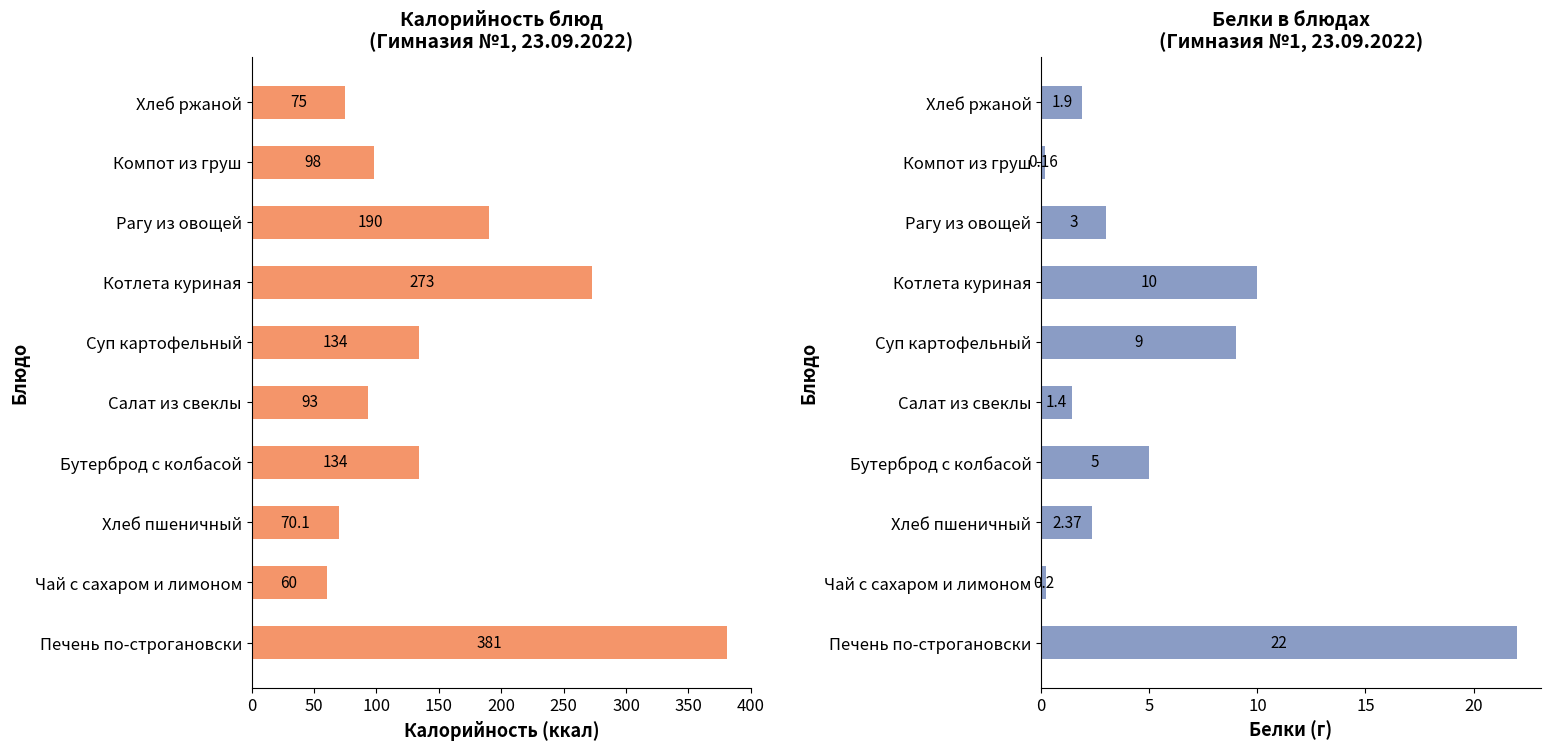

How many data points in Белки are less than 3?

5